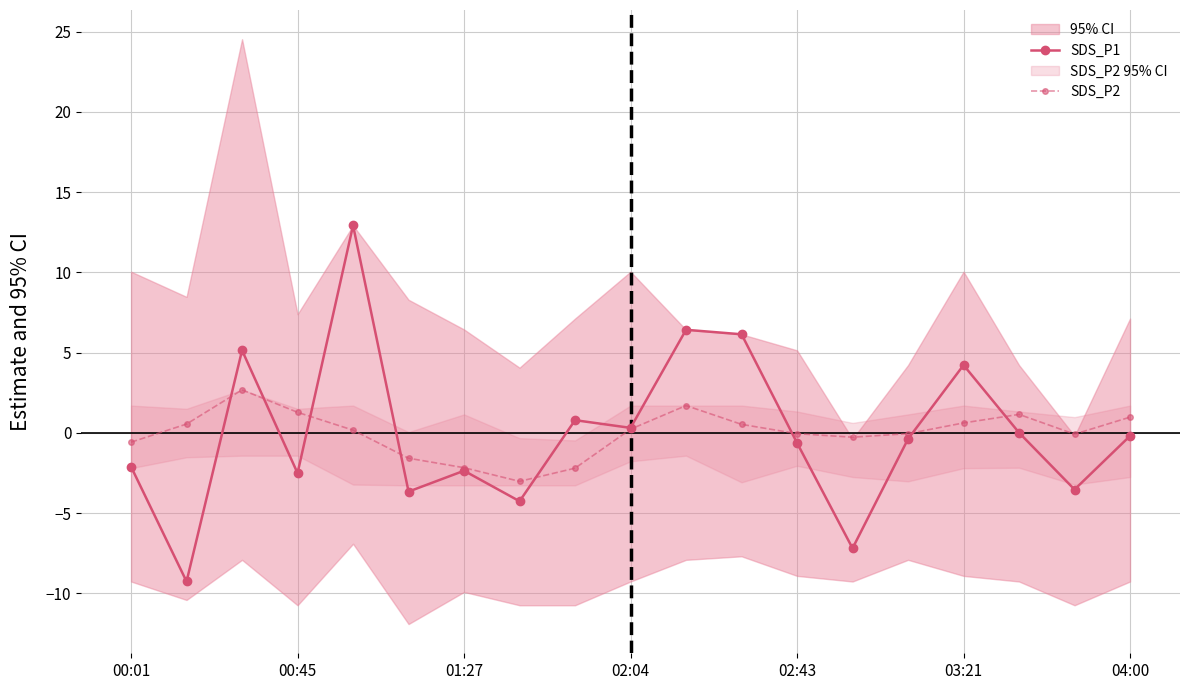

Read the SDS_P2 value at 7.

-3.0